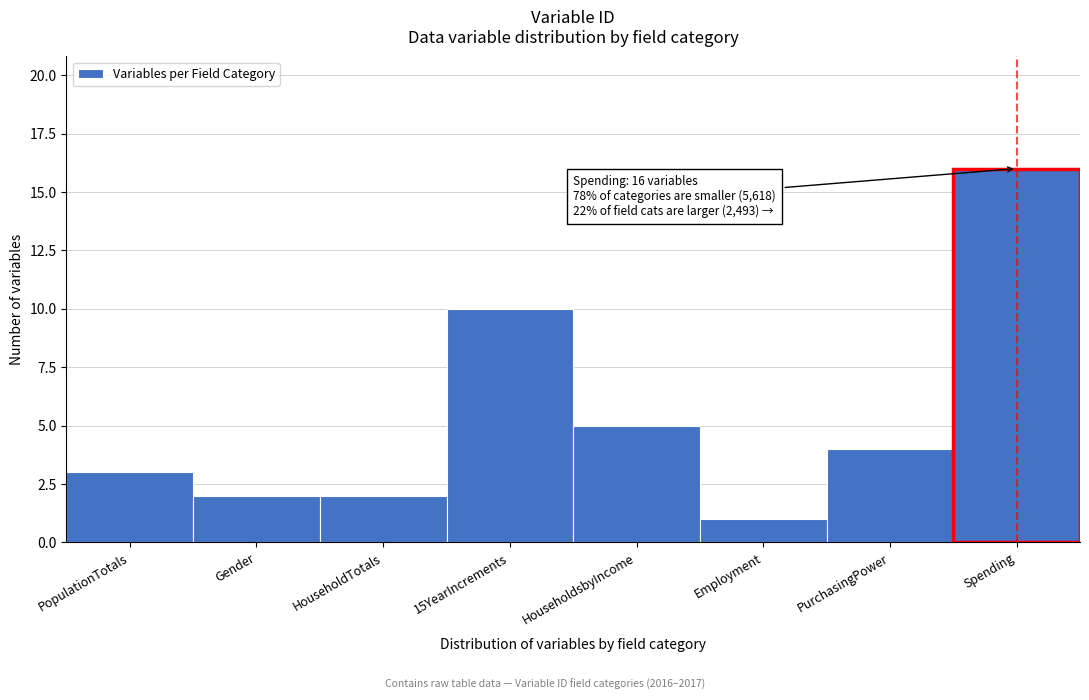

Reading left to right, extract all data points from this chart.

3	2	2	10	5	1	4	16